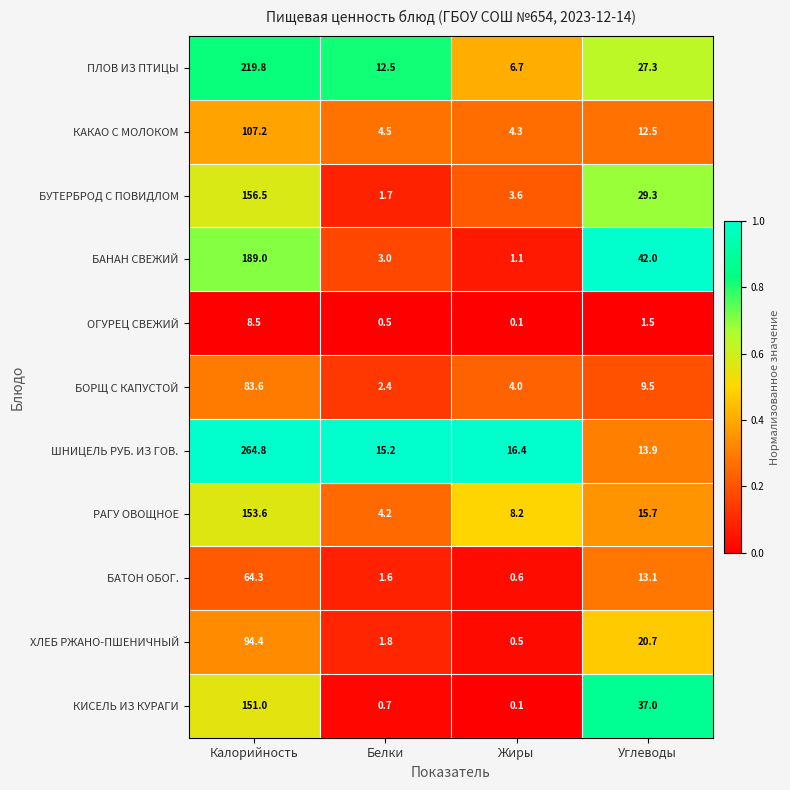

Rank the series at Калорийность from highest to lowest value.

ШНИЦЕЛЬ РУБ. ИЗ ГОВ., ПЛОВ ИЗ ПТИЦЫ, БАНАН СВЕЖИЙ, БУТЕРБРОД С ПОВИДЛОМ, РАГУ ОВОЩНОЕ, КИСЕЛЬ ИЗ КУРАГИ, КАКАО С МОЛОКОМ, ХЛЕБ РЖАНО-ПШЕНИЧНЫЙ, БОРЩ С КАПУСТОЙ, БАТОН ОБОГ., ОГУРЕЦ СВЕЖИЙ